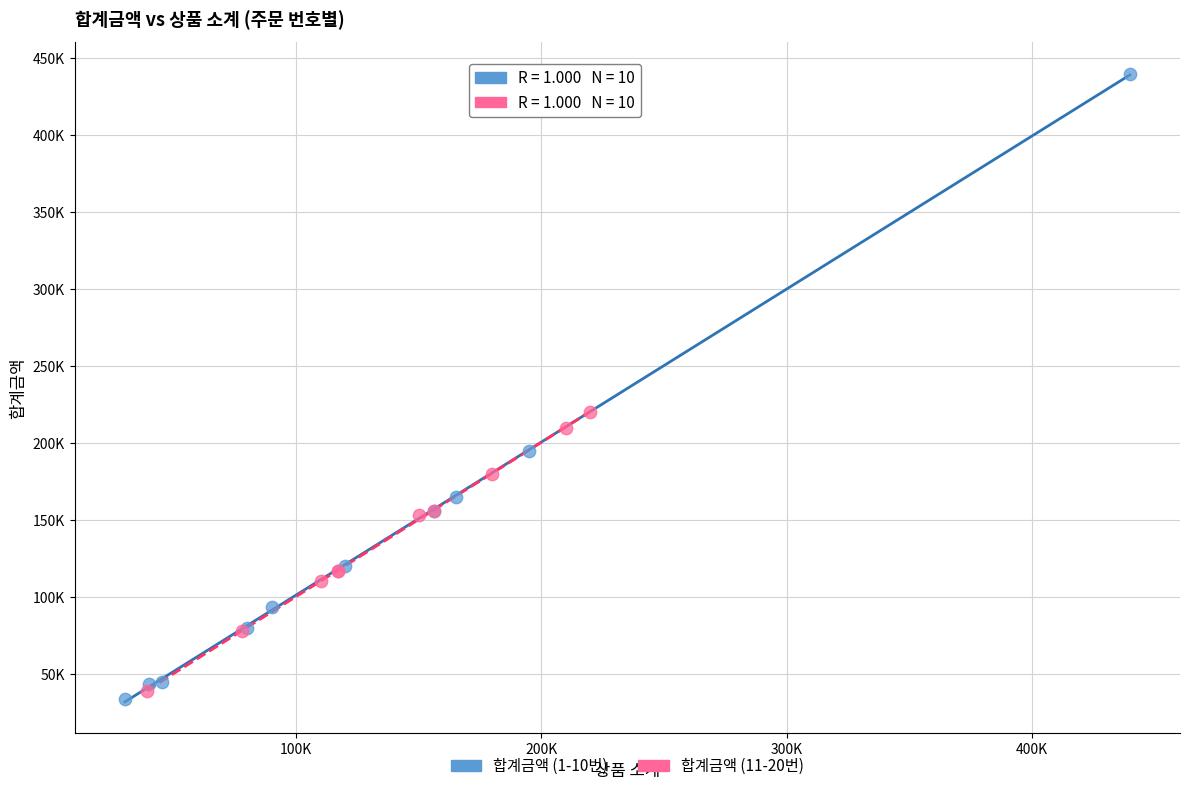

Which series contains the highest Y value?

합계금액 (1-10번)